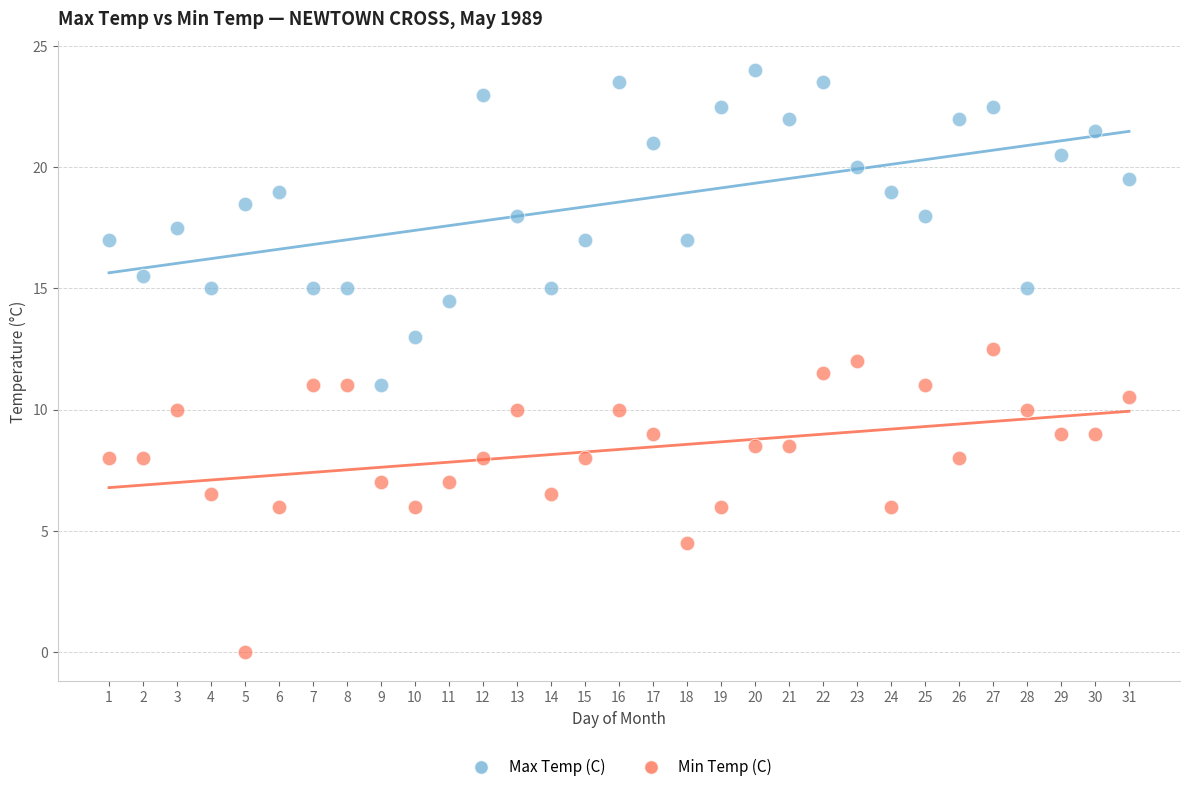

Across all data points, what is the range of X values (max minus min)?

30.0